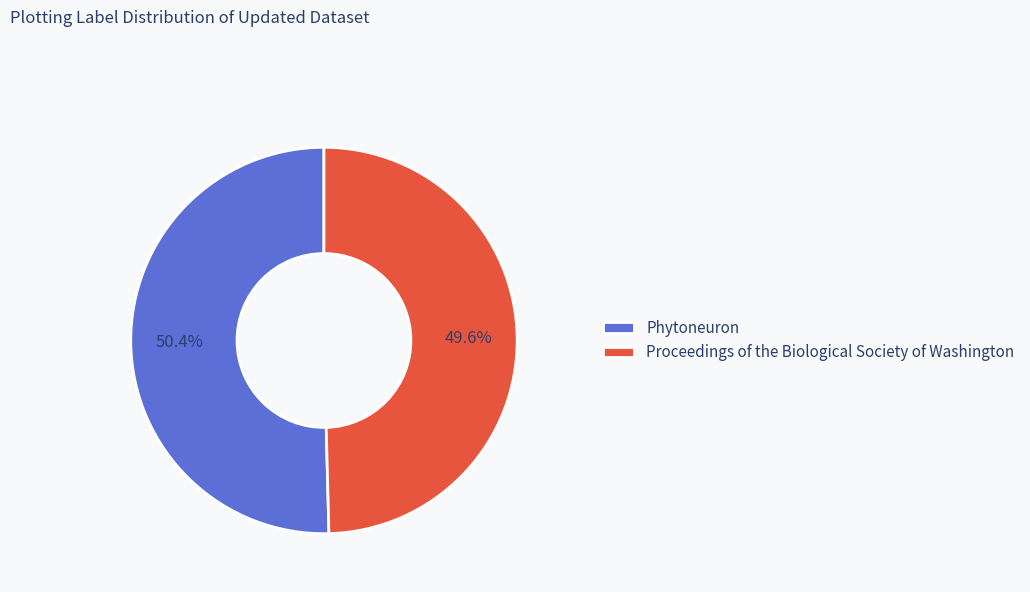

Is it true that Proceedings of the Biological Society of Washington is 50% of the pie?

True